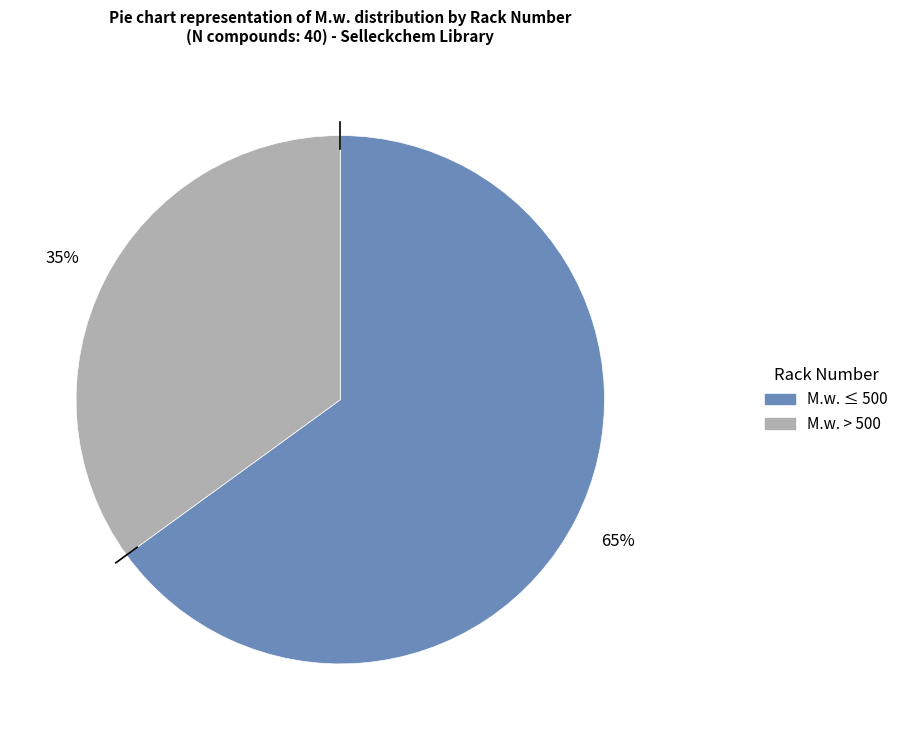

To the nearest percent, what is the average slice percentage?

50%